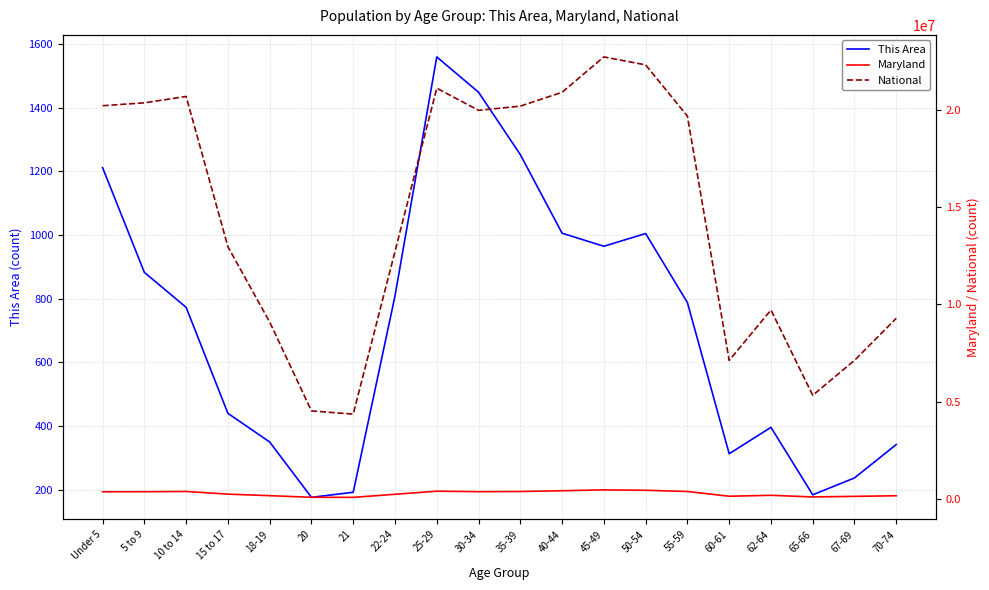

At which label is National closest to 13531442?

15 to 17